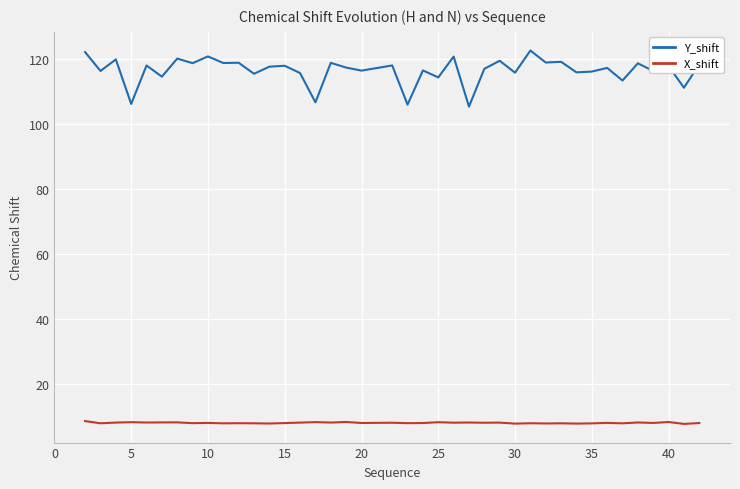

True or false: Y_shift and X_shift intersect in this chart.

False